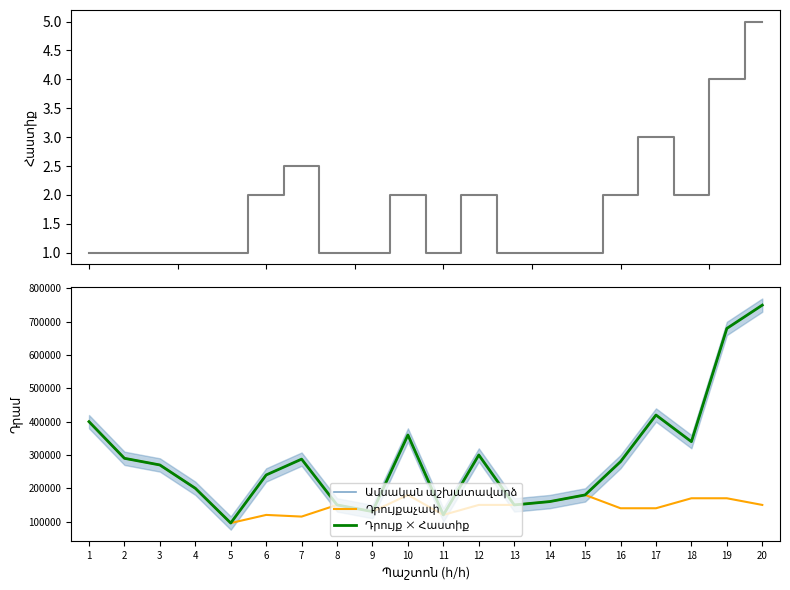

What is the sum of the Դրույքաչափ values at 3 and 2?

560000.0